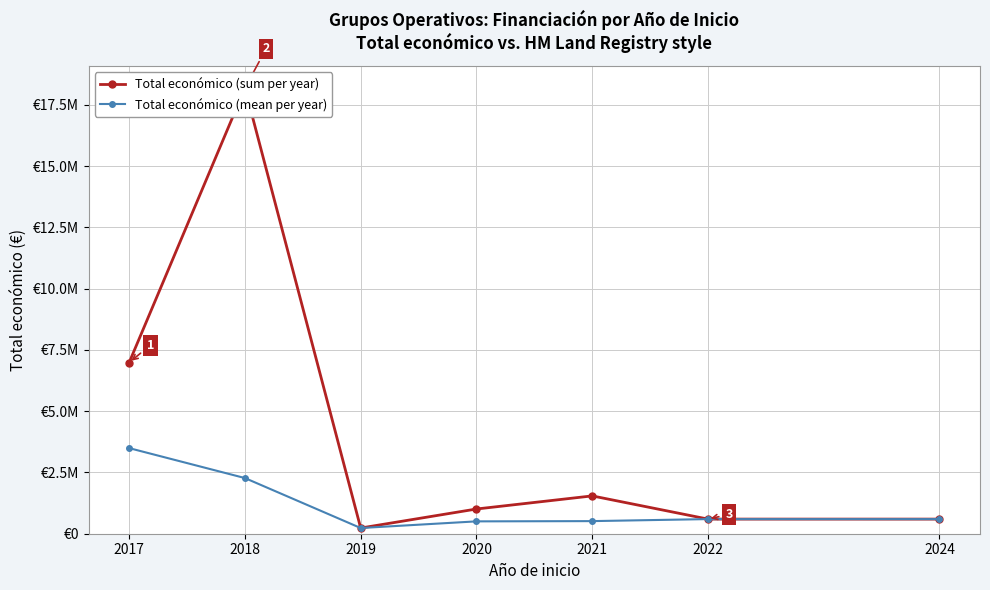

What is the average value of the Total económico (mean per year) series?

1172513.2